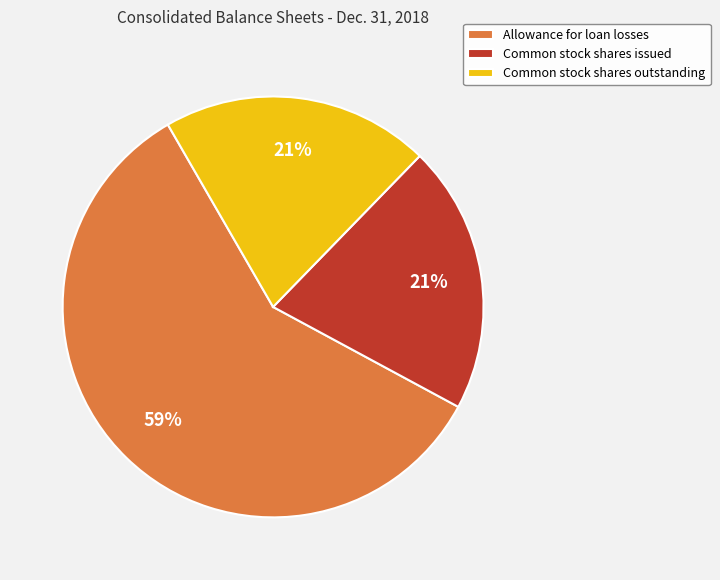

How many segments does this pie chart have?

3